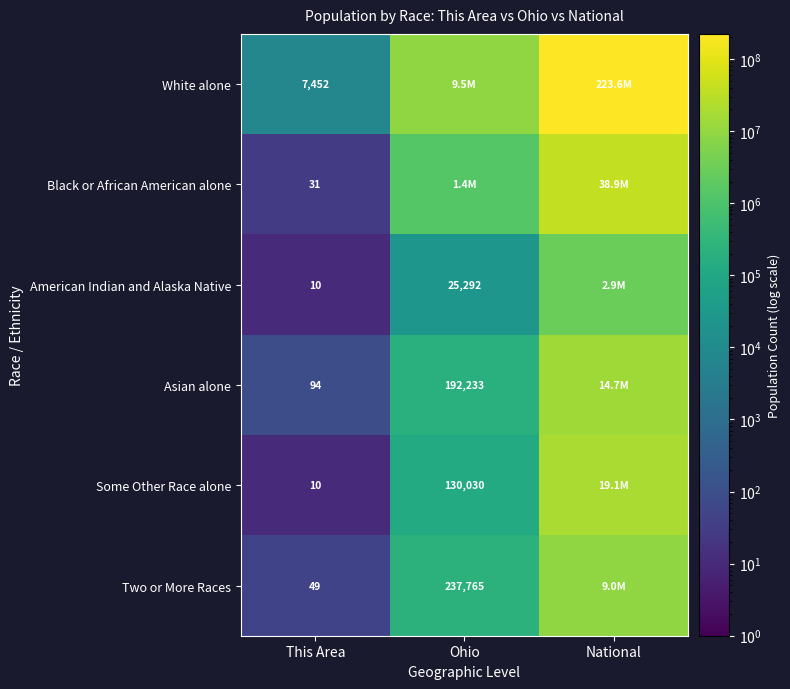

True or false: American Indian and Alaska Native has a value of 10 at This Area.

True